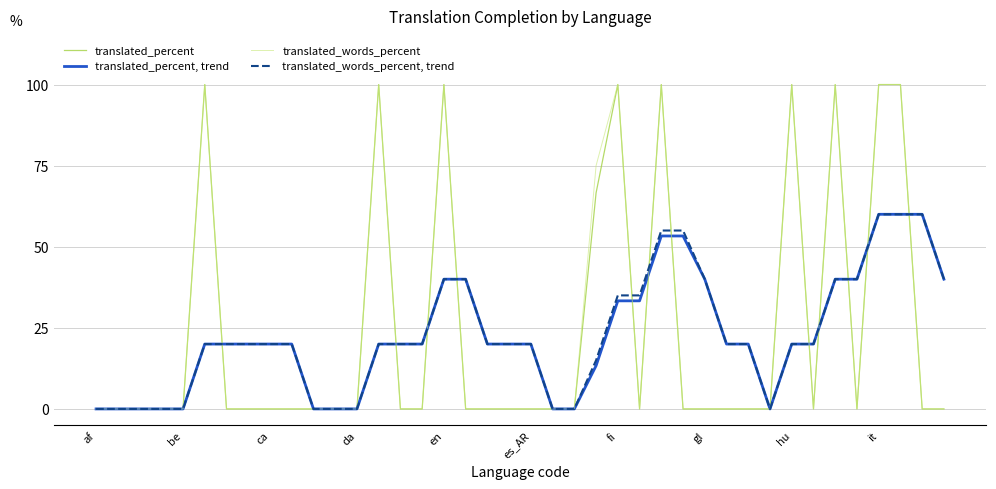

What is the maximum value for translated_percent?

100.0